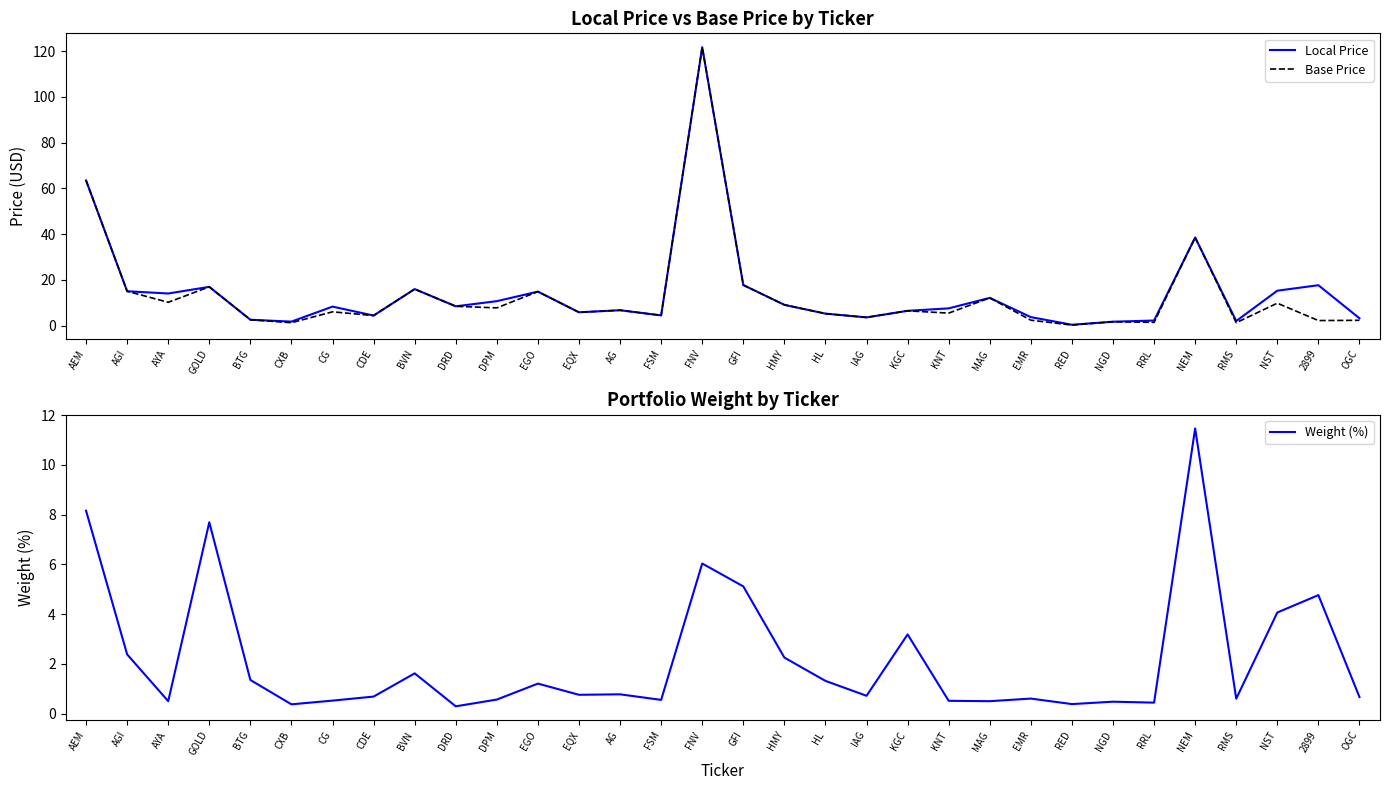

Which has a higher value, NST or RMS?

NST